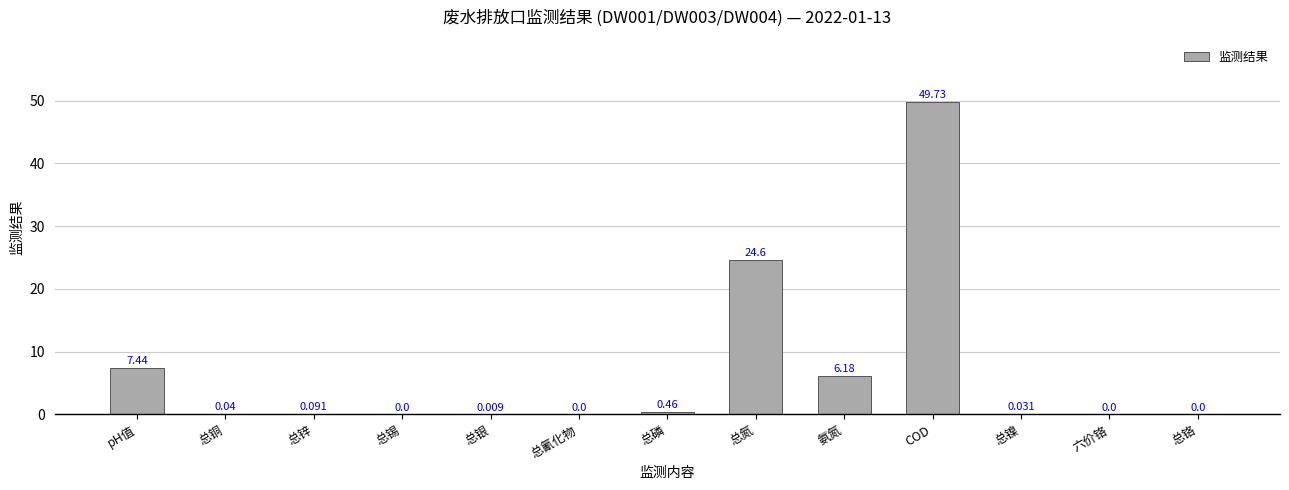

Which label corresponds to the largest value in the chart?

COD